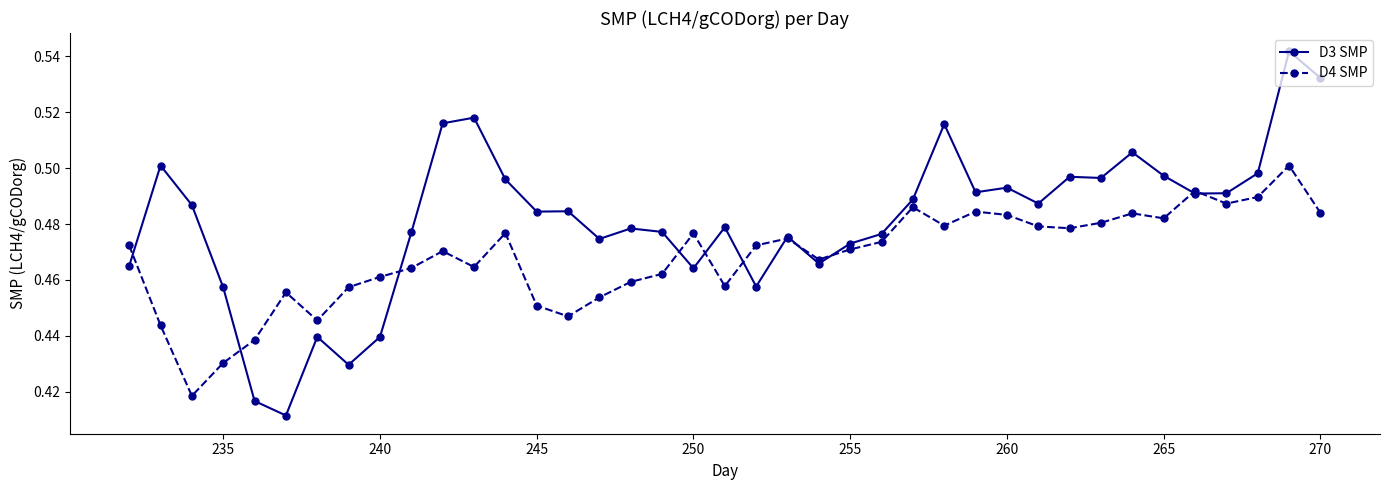

What are all the series names shown in the legend?

D3 SMP, D4 SMP